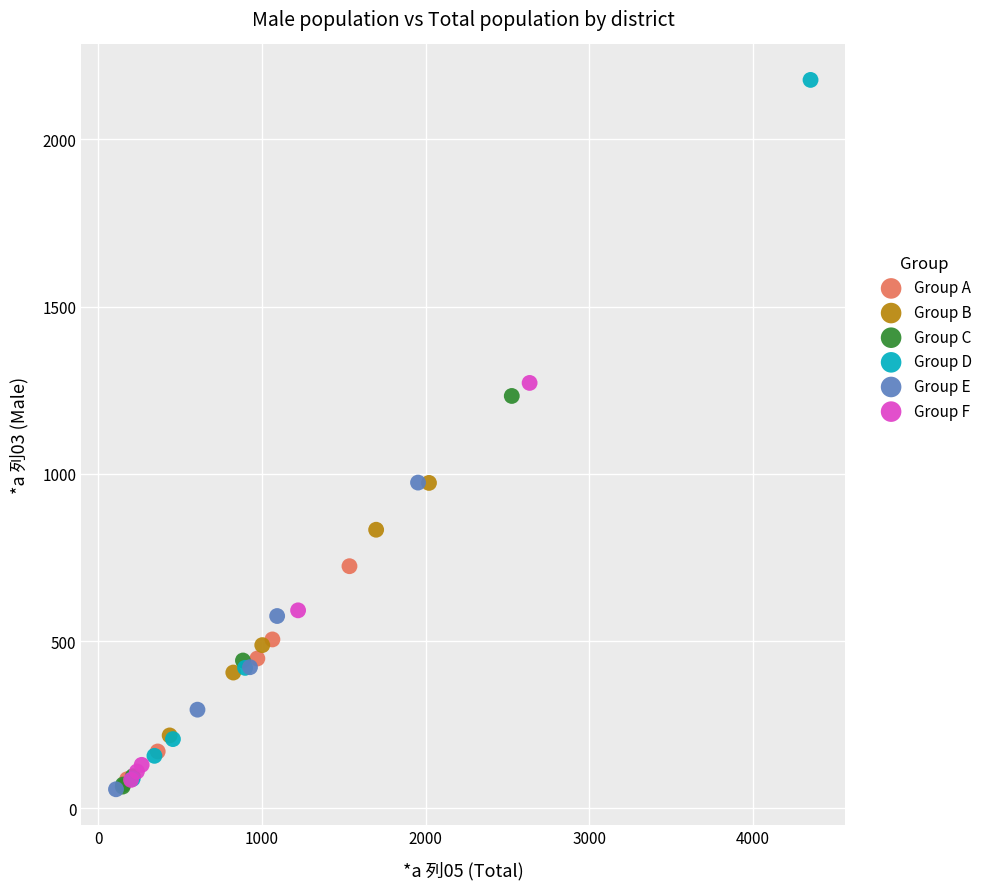

Which series has the widest spread of Y values?

Group D